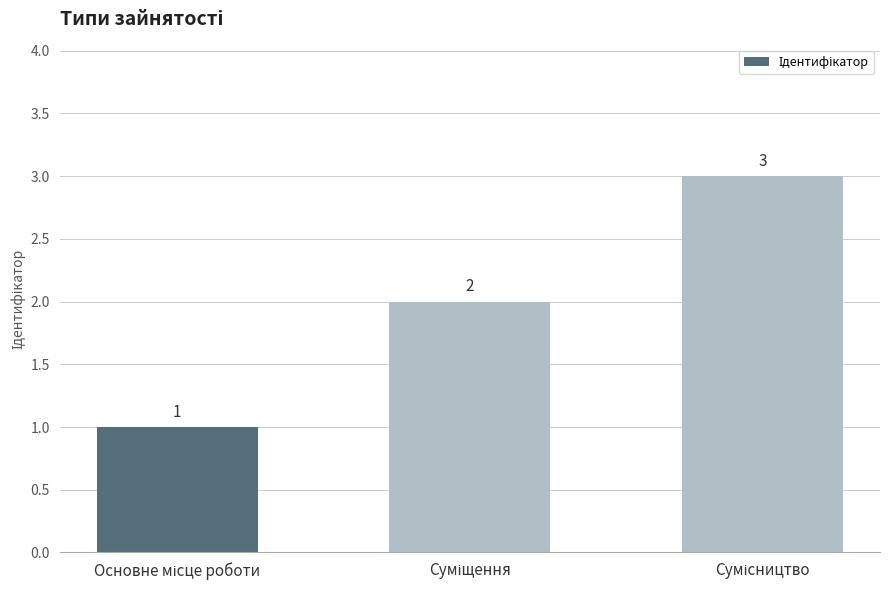

What is the value of the 2nd bar from the left?

2